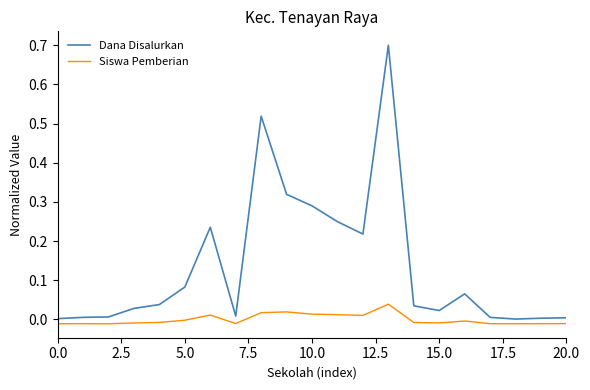

True or false: Siswa Pemberian and Dana Disalurkan cross at least once.

False